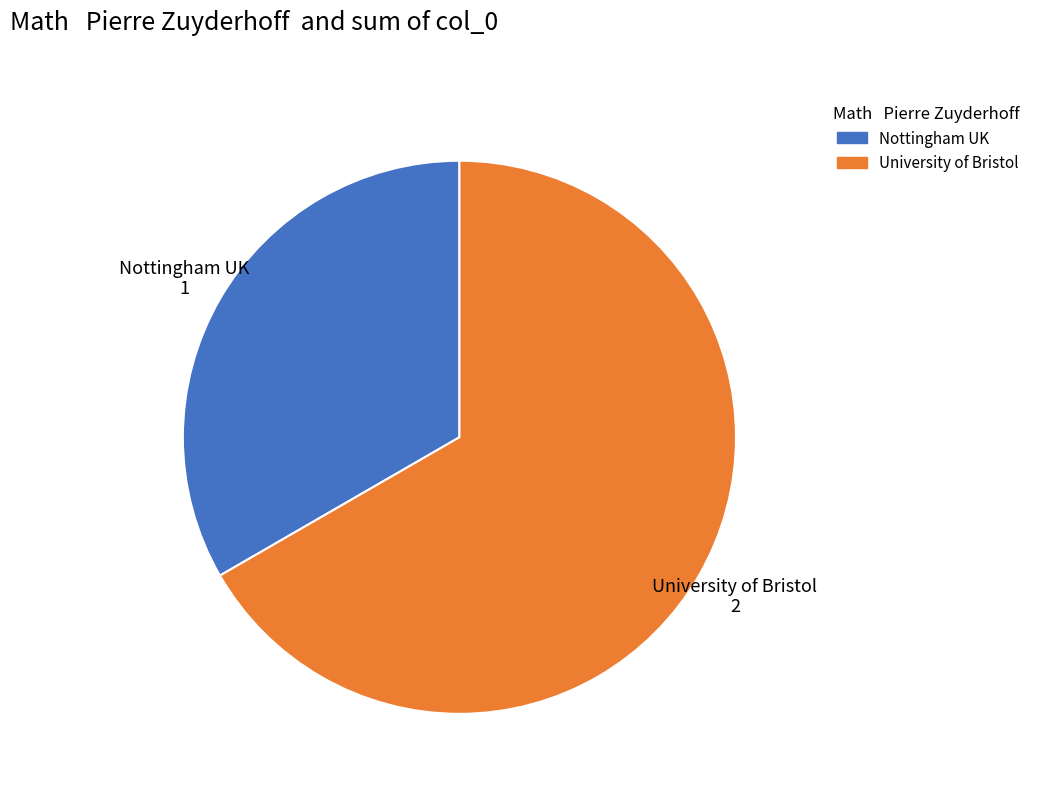

Rank the categories by value from lowest to highest.

Nottingham UK, University of Bristol